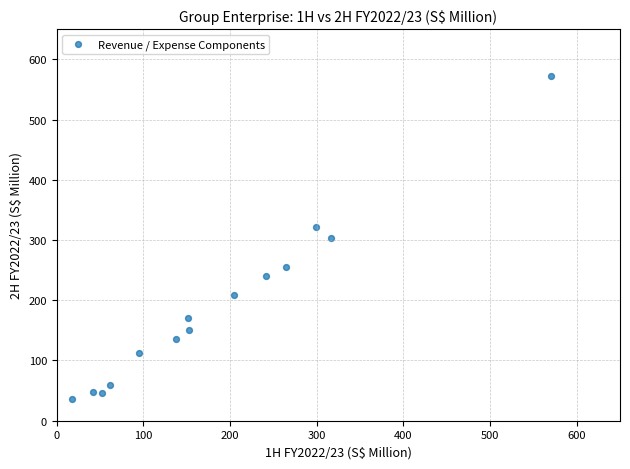

What is the range of Y values (max minus min)?

537